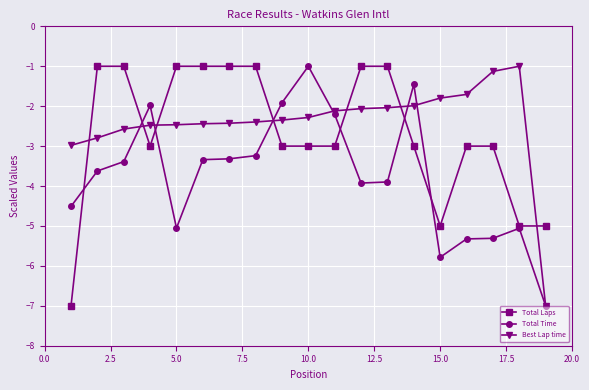

What is the value of the Total Time point at the 1st from the left?

-4.5